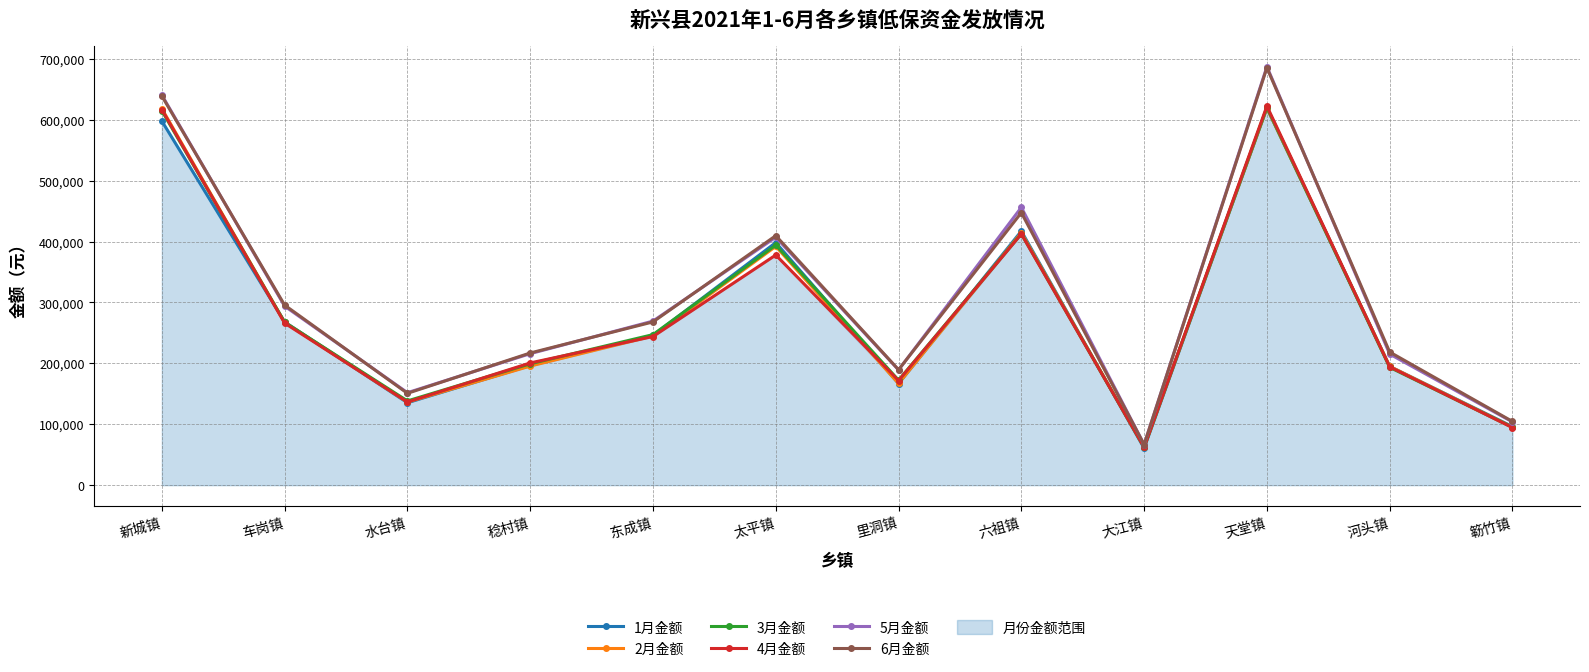

True or false: 1月金额 has a value of 195105 at 河头镇.

True